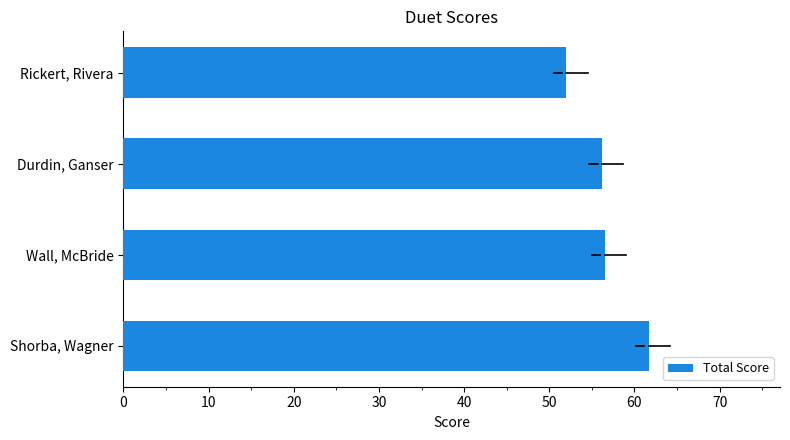

True or false: the data shows 74.0 at Rickert, Rivera.

False